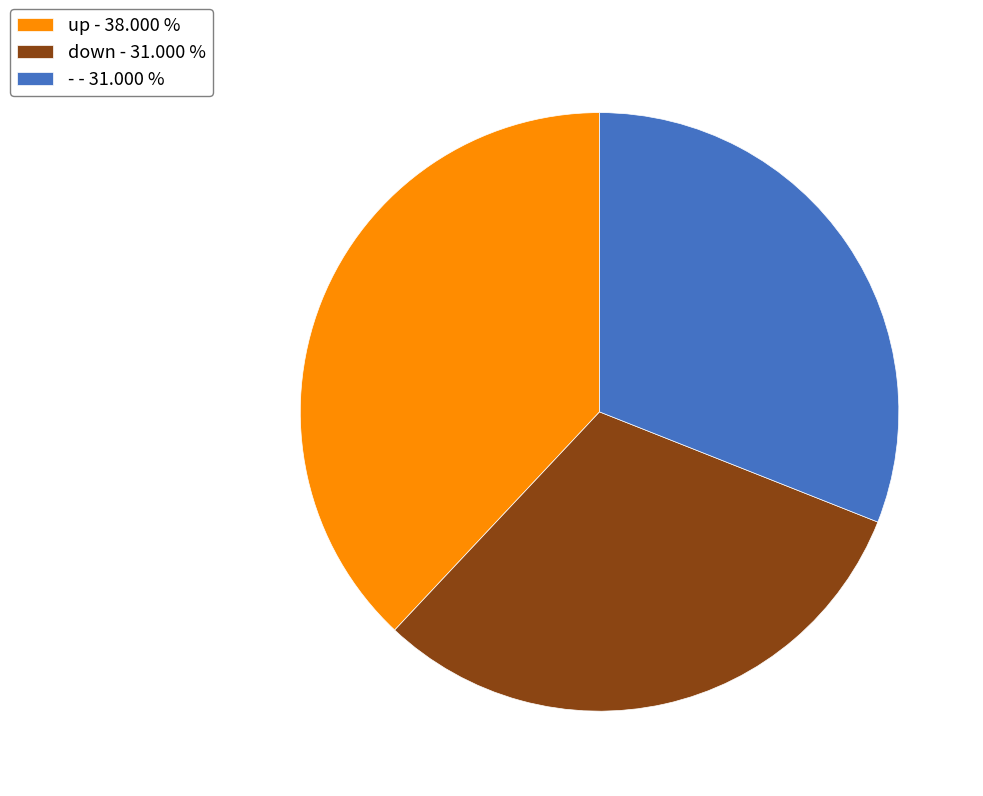

Between up and -, which is larger?

up